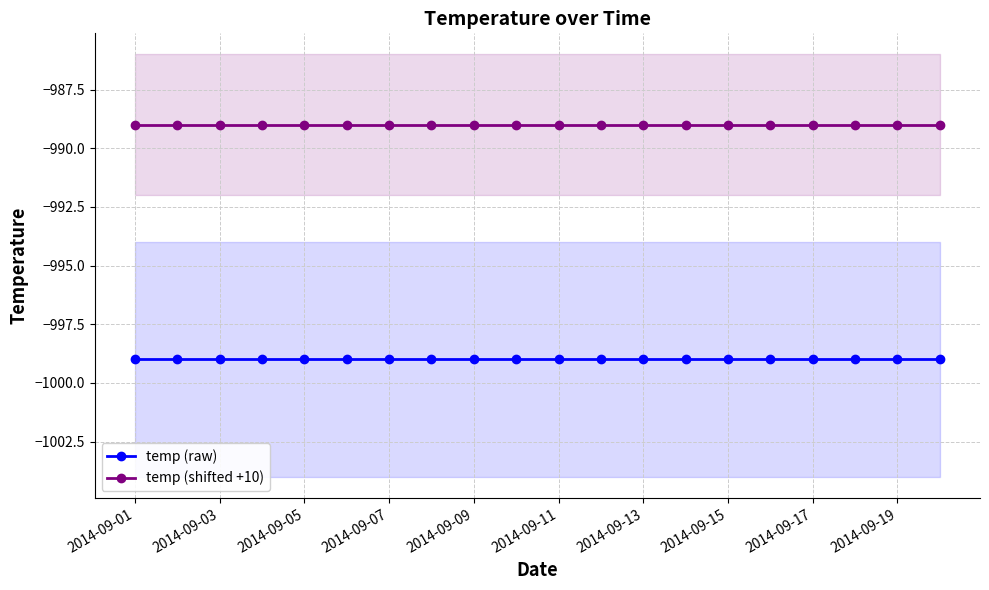

Which series changed the most between 2014-09-01 and 19?

temp (raw)